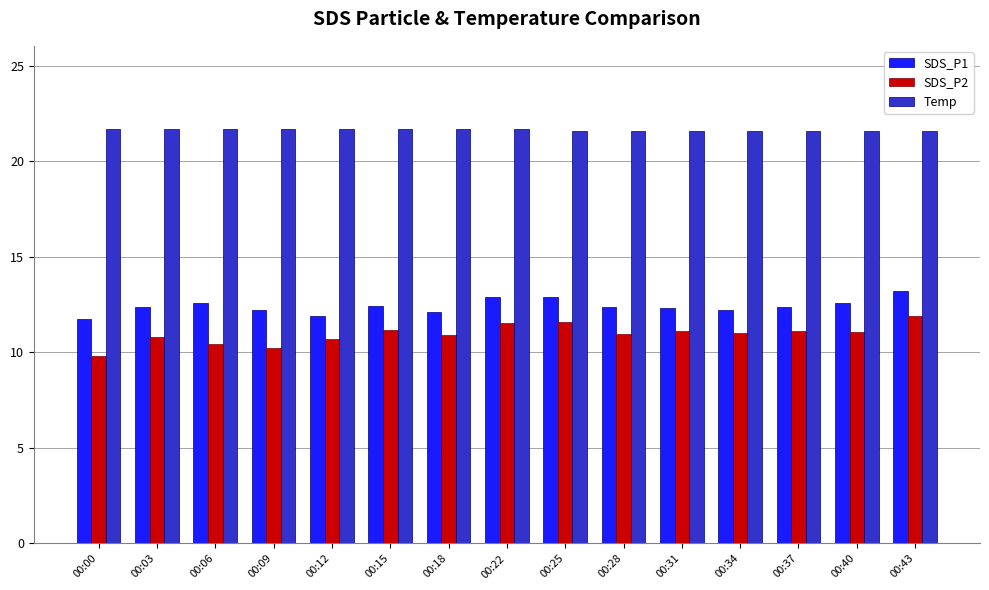

What is the smallest value displayed?

9.8